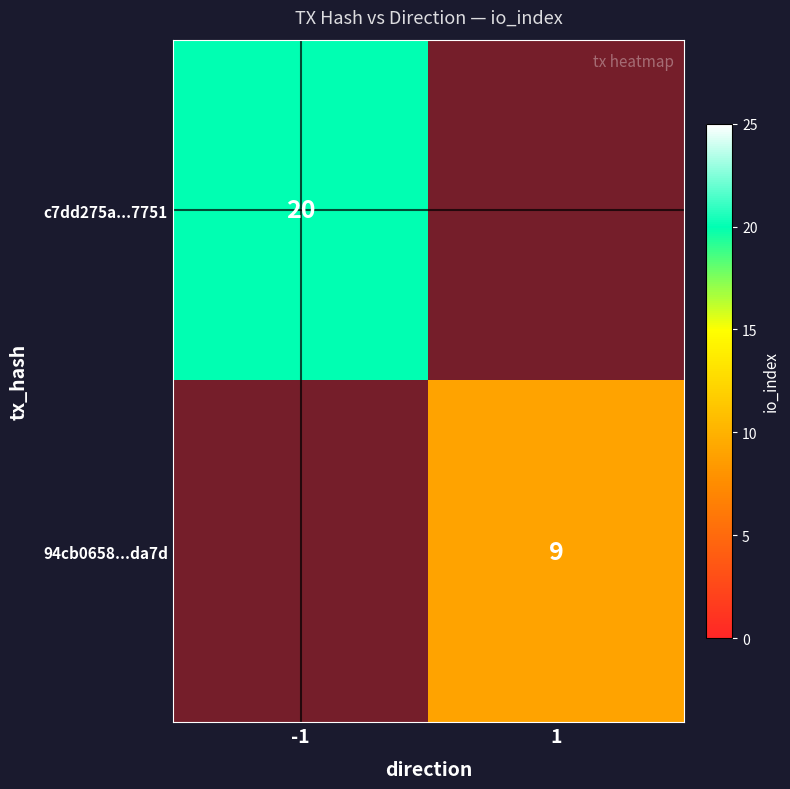

Is it true that c7dd275a...7751 equals 7 at -1?

False